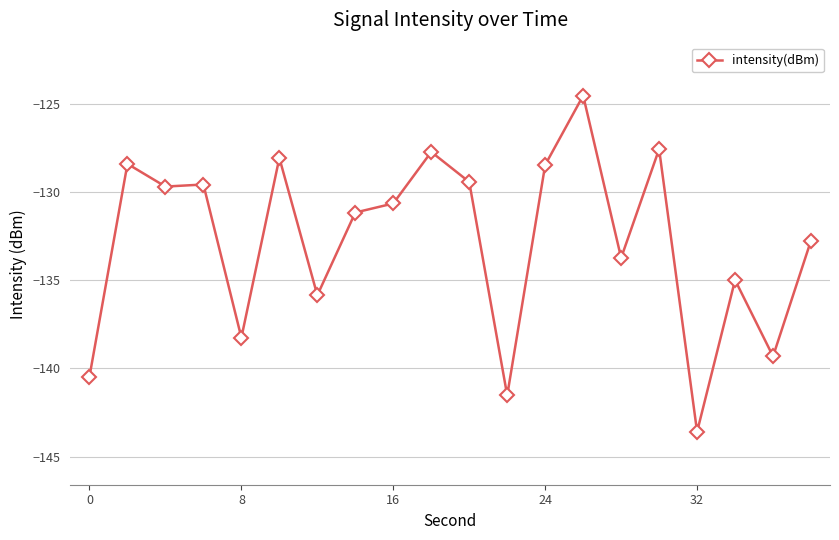

True or false: there are more than 0 points higher than both neighbors.

True